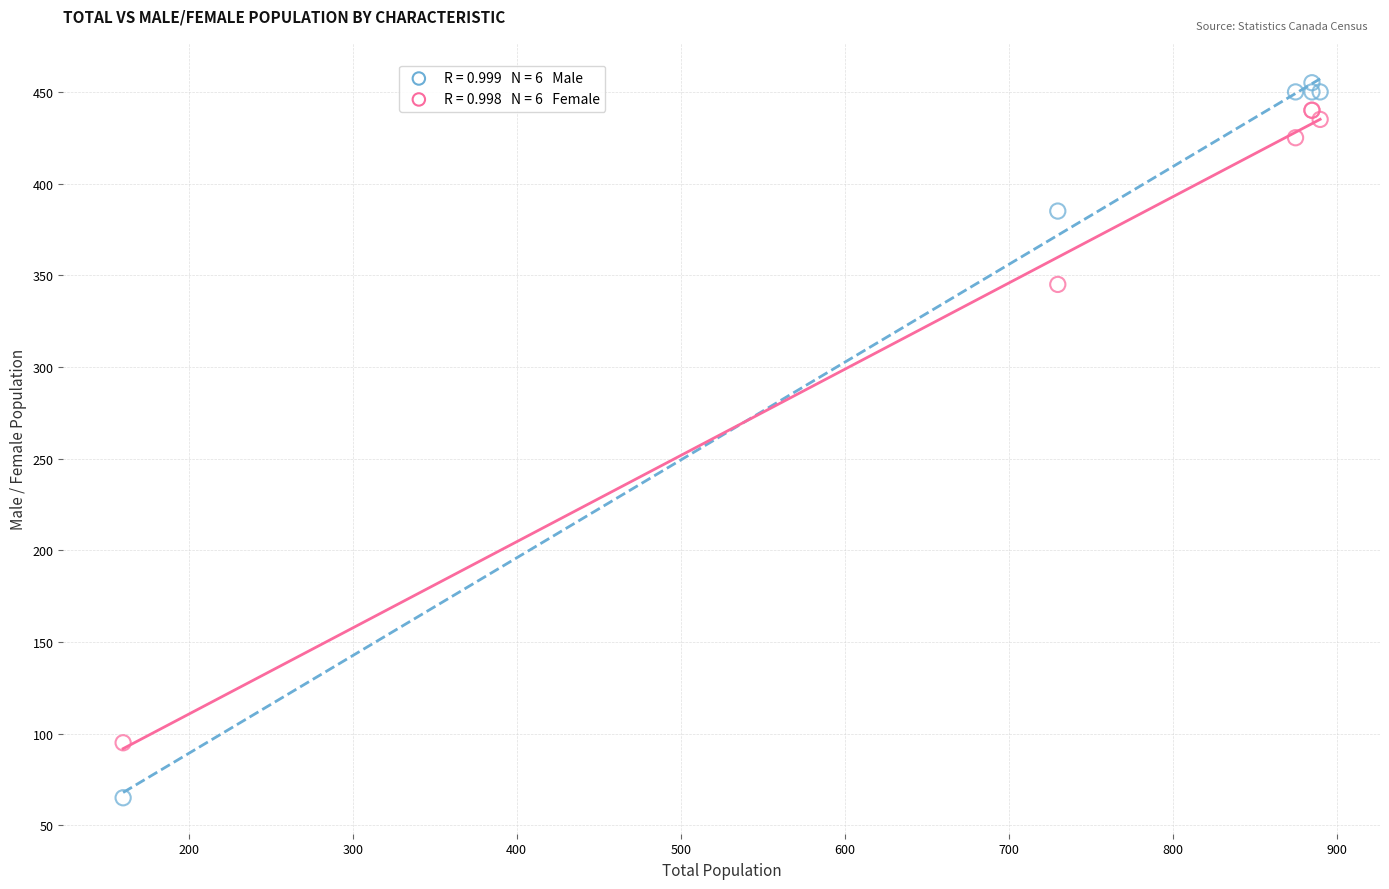

Across all series, what Y value is closest to 260?

345